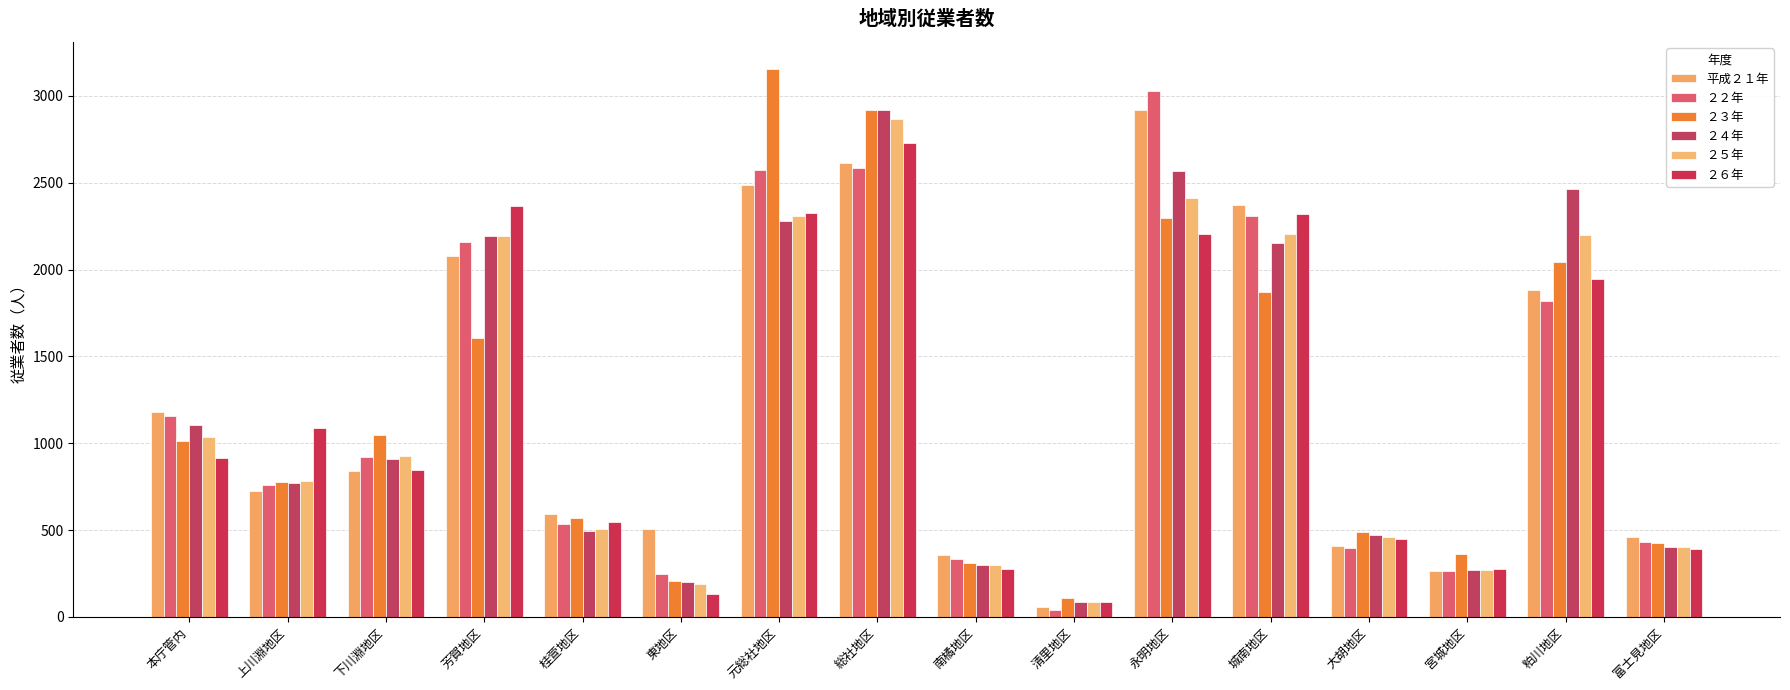

The value of ２６年 at 本庁管内 is 915. True or false?

True